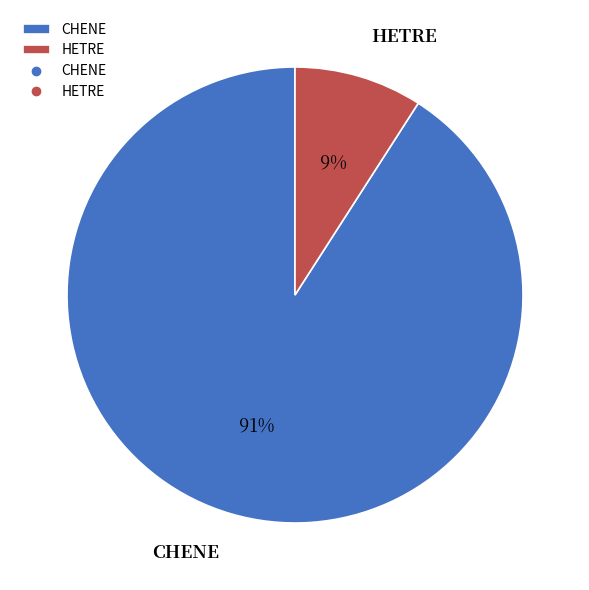

Is it true that CHENE is 91% of the pie?

True